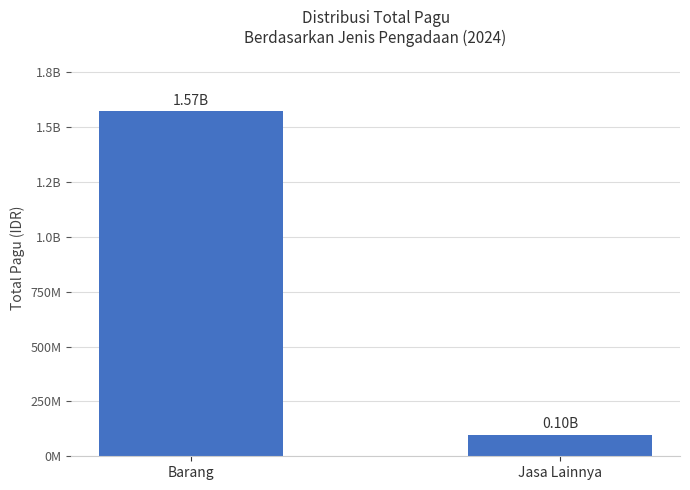

The chart shows a value of 2787405912 at Barang. True or false?

False